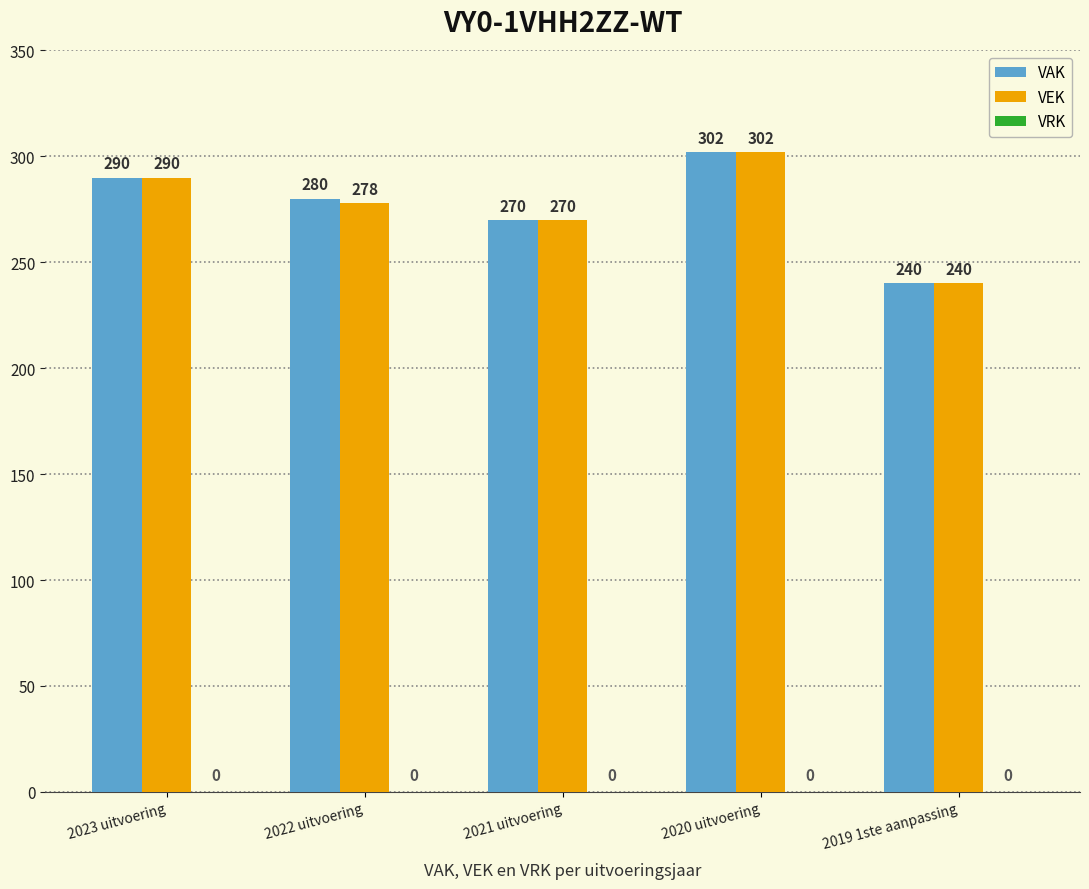

Is it true that VAK equals 270 at 2021 uitvoering?

True